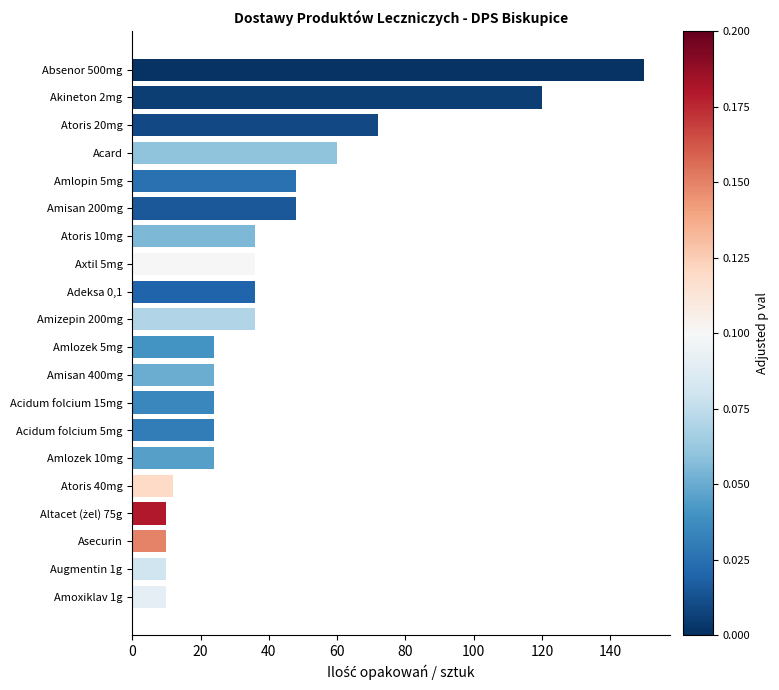

How many data points are less than 36?

10